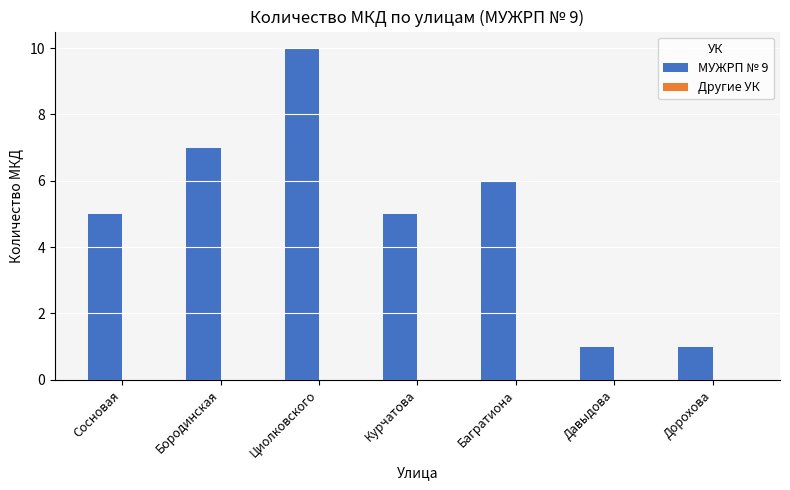

Reading right to left, transcribe all the data shown in this chart.

Дорохова=1	Давыдова=1	Багратиона=6	Курчатова=5	Циолковского=10	Бородинская=7	Сосновая=5